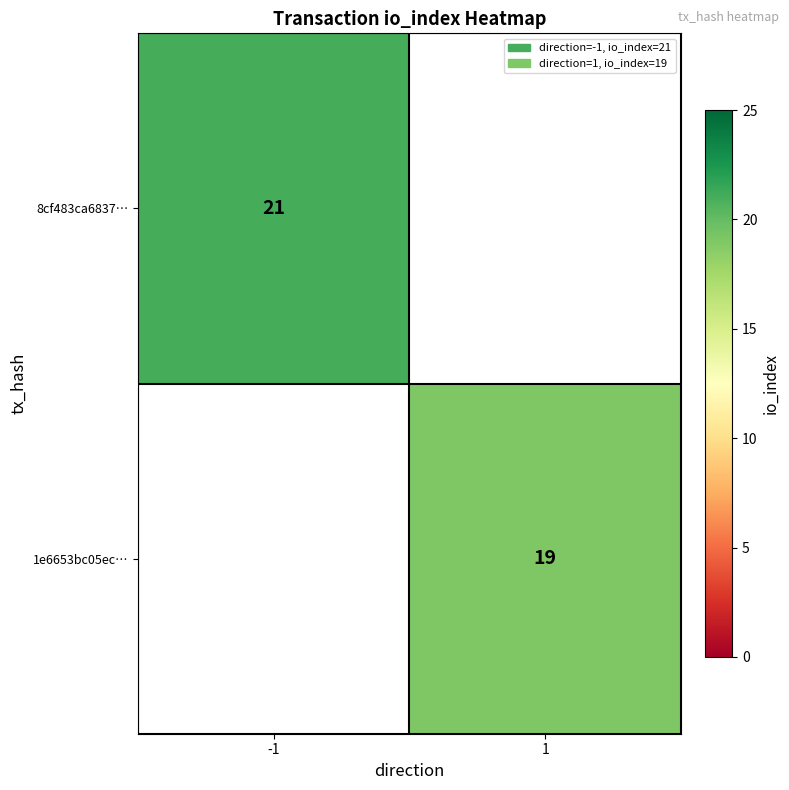

Between 1 and -1, which is larger?

-1